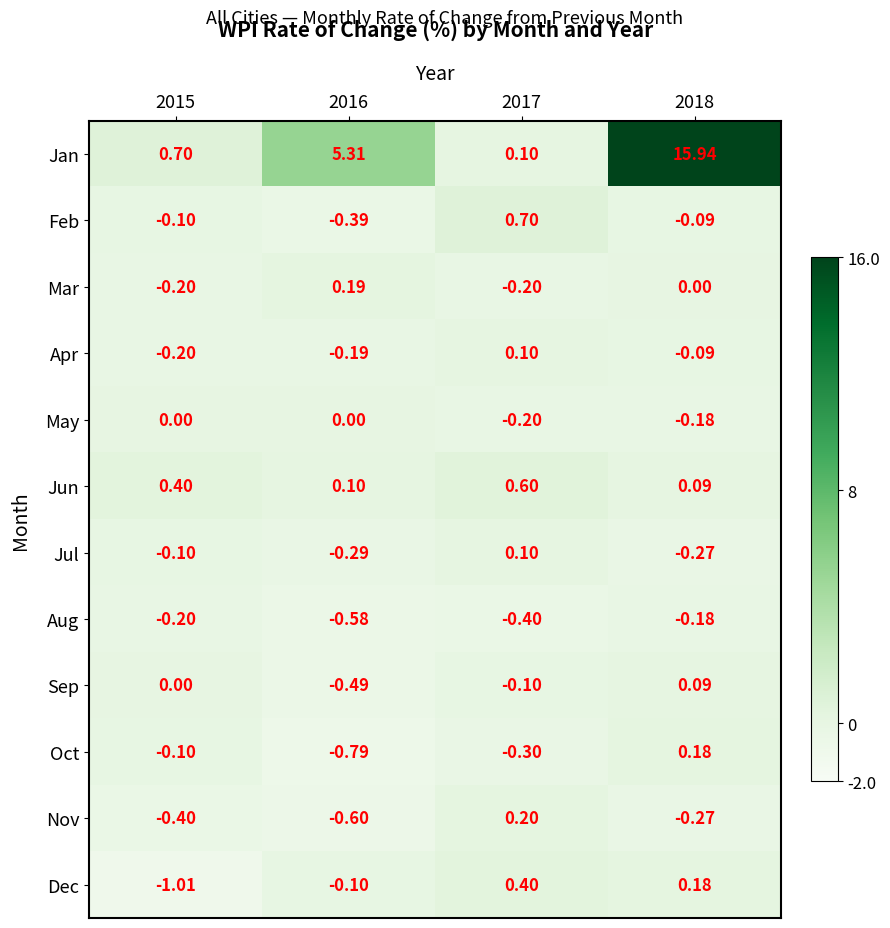

Which series has the widest spread of values?

Jan